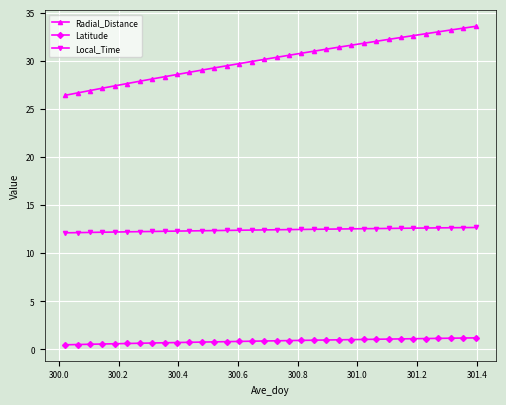

What is the difference between the maximum and minimum values in the Radial_Distance series?

7.2